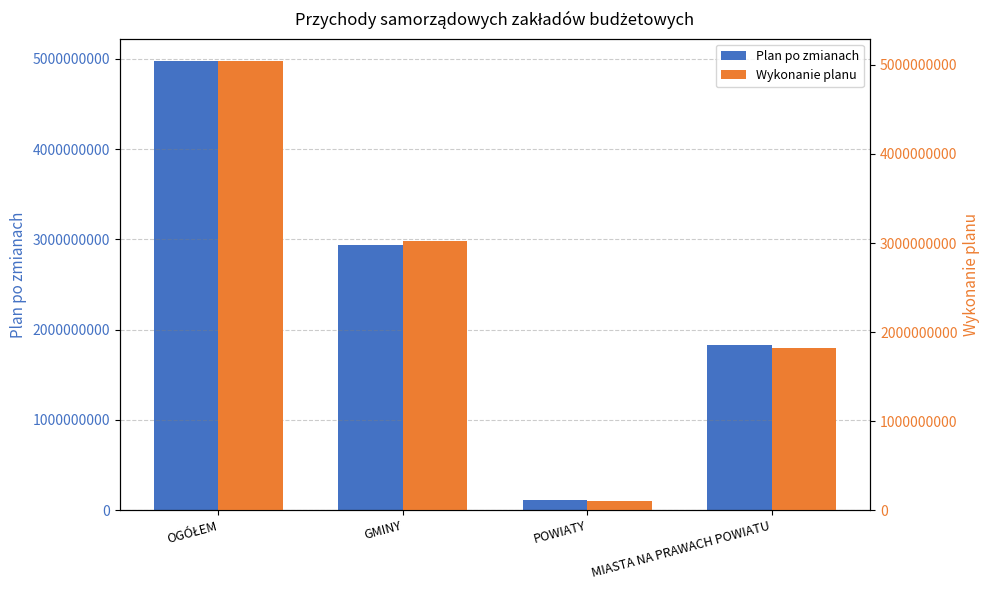

Is the value of Wykonanie planu at OGÓŁEM greater than the value of Plan po zmianach at GMINY?

Yes